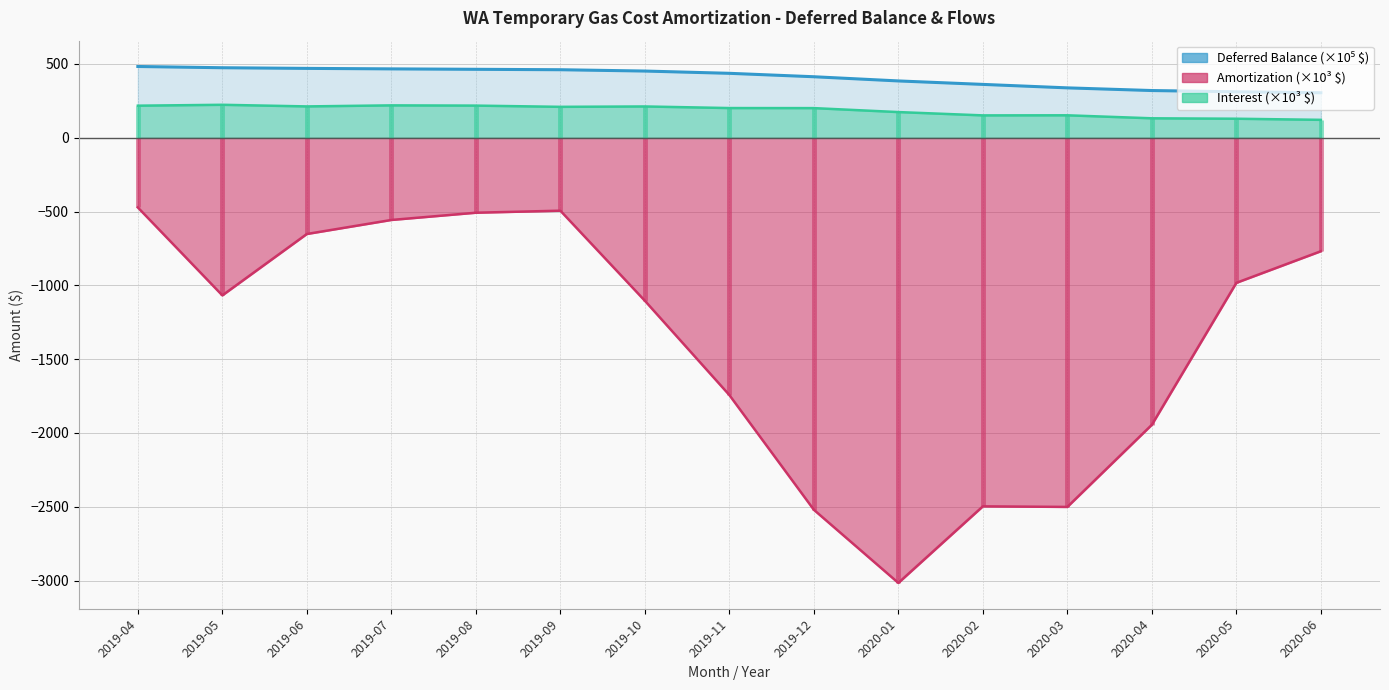

What is the sum of all Amortization values?

-20825.1